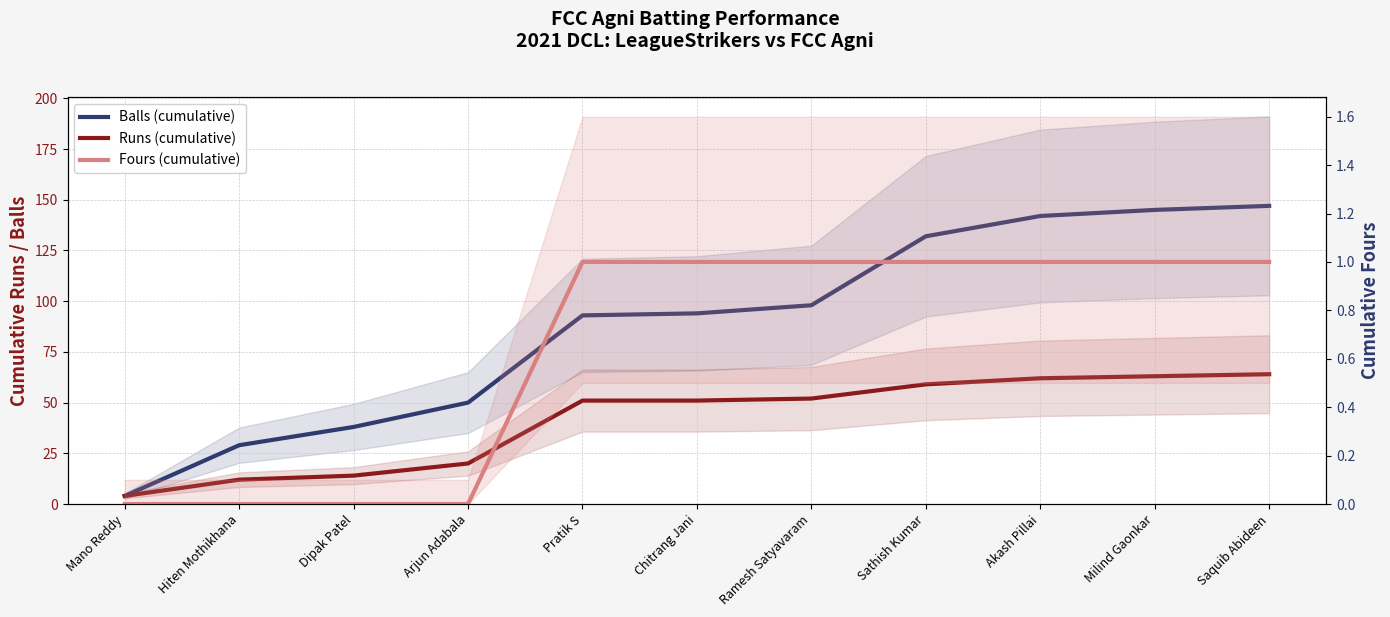

What position from the right is Dipak Patel?

9